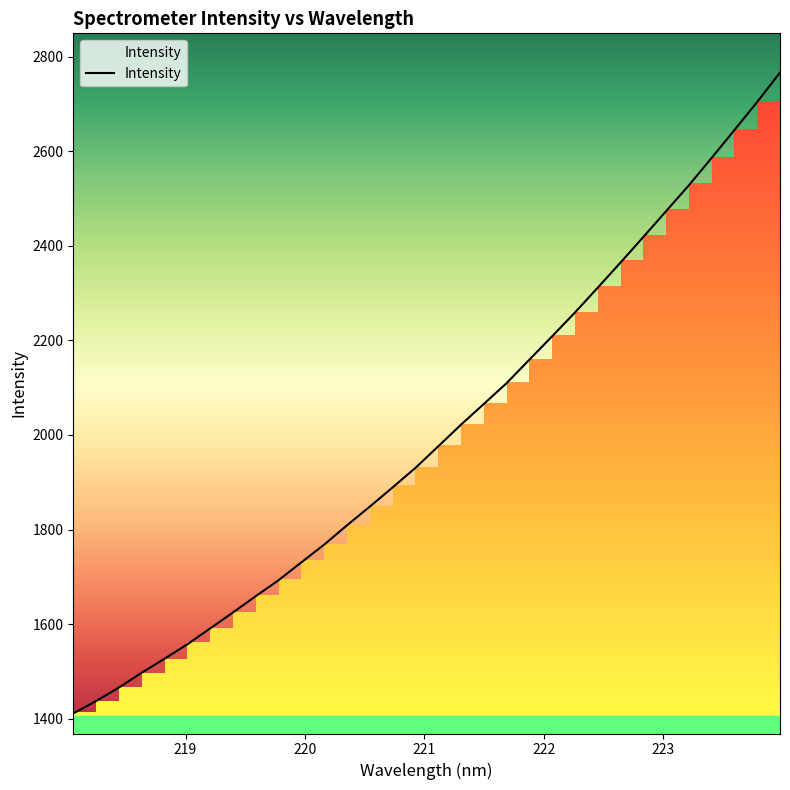

What is the highest value of the Intensity series?

2766.5